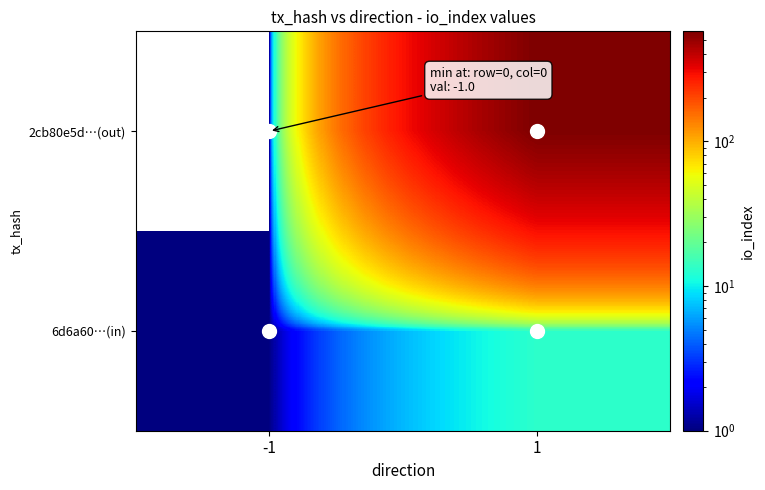

Which category has the lowest value across all series?

-1